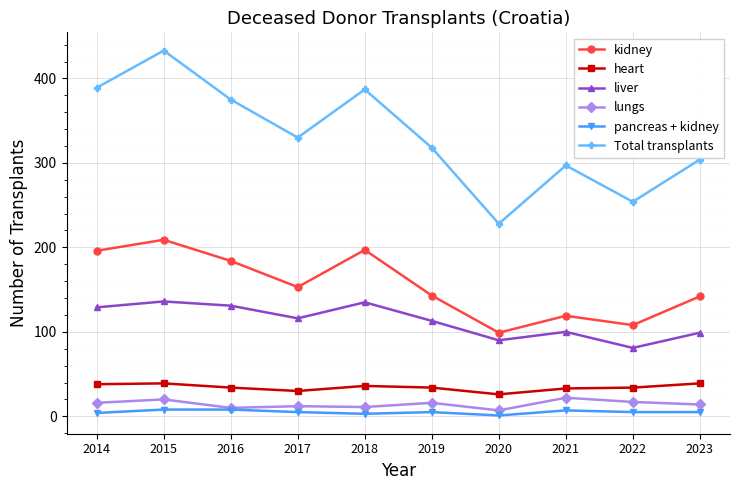

Which category has the lowest value in the kidney series?

2020